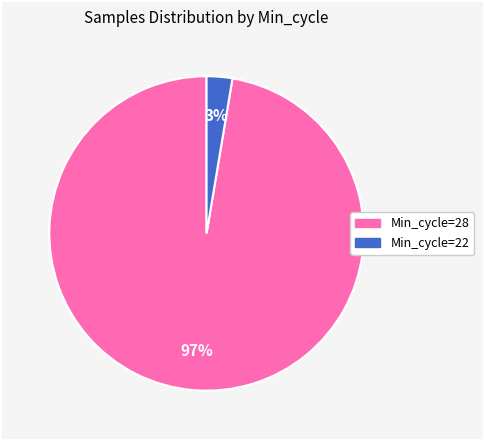

To the nearest percent, what is the average slice percentage?

50%